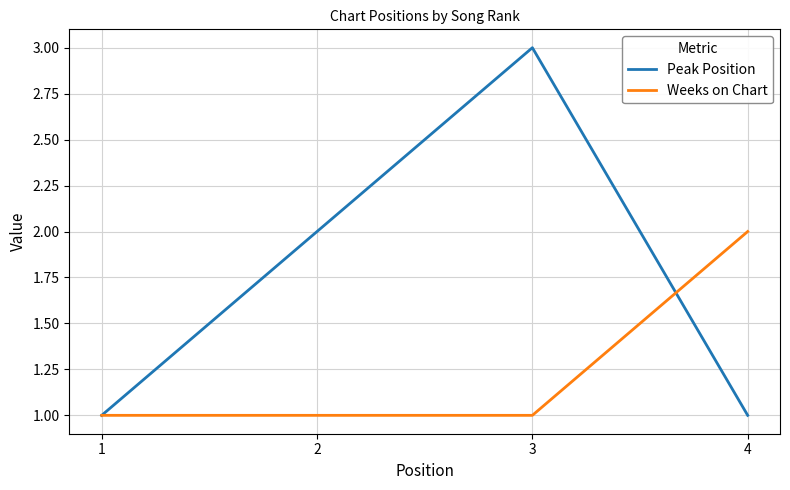

At which category is the sum across all series the highest?

3